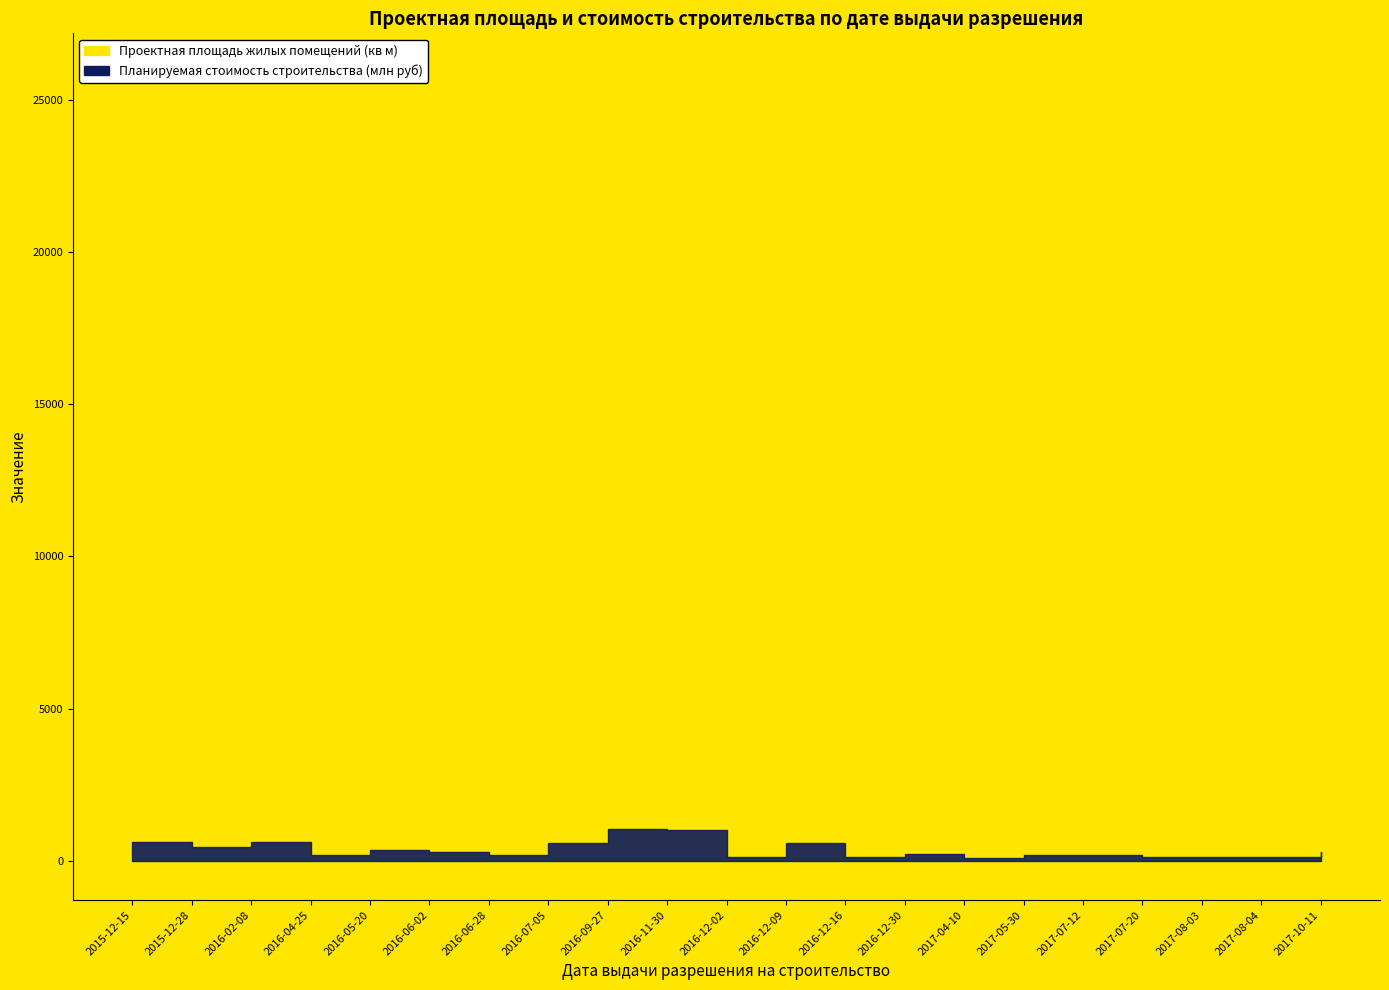

True or false: Проектная площадь жилых помещений and Планируемая стоимость строительства cross at least once.

False